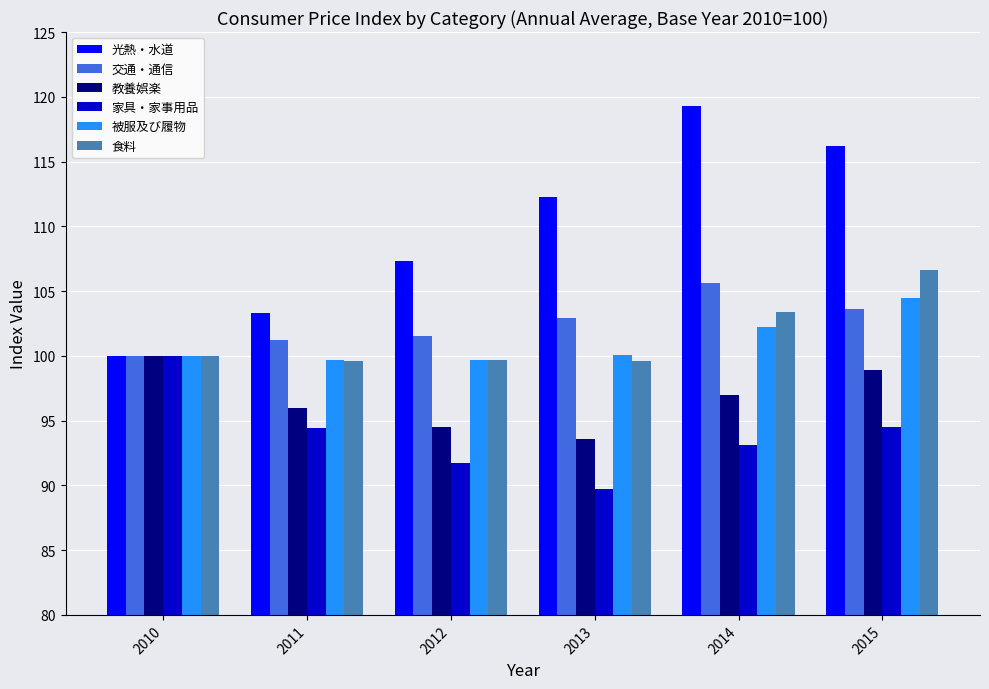

What is the difference between the maximum and minimum values in the 光熱・水道 series?

19.3